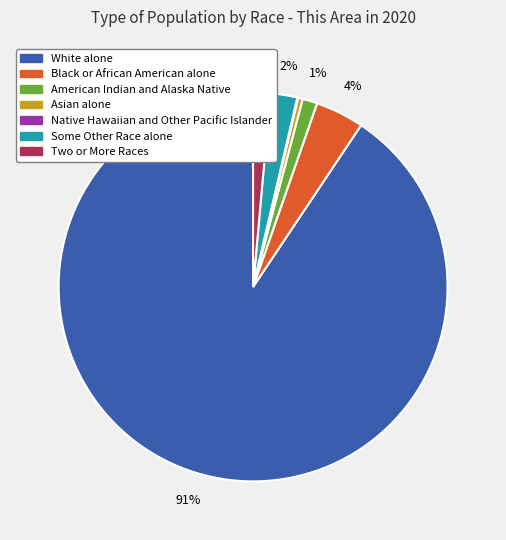

Which slice represents more than half of the pie?

White alone